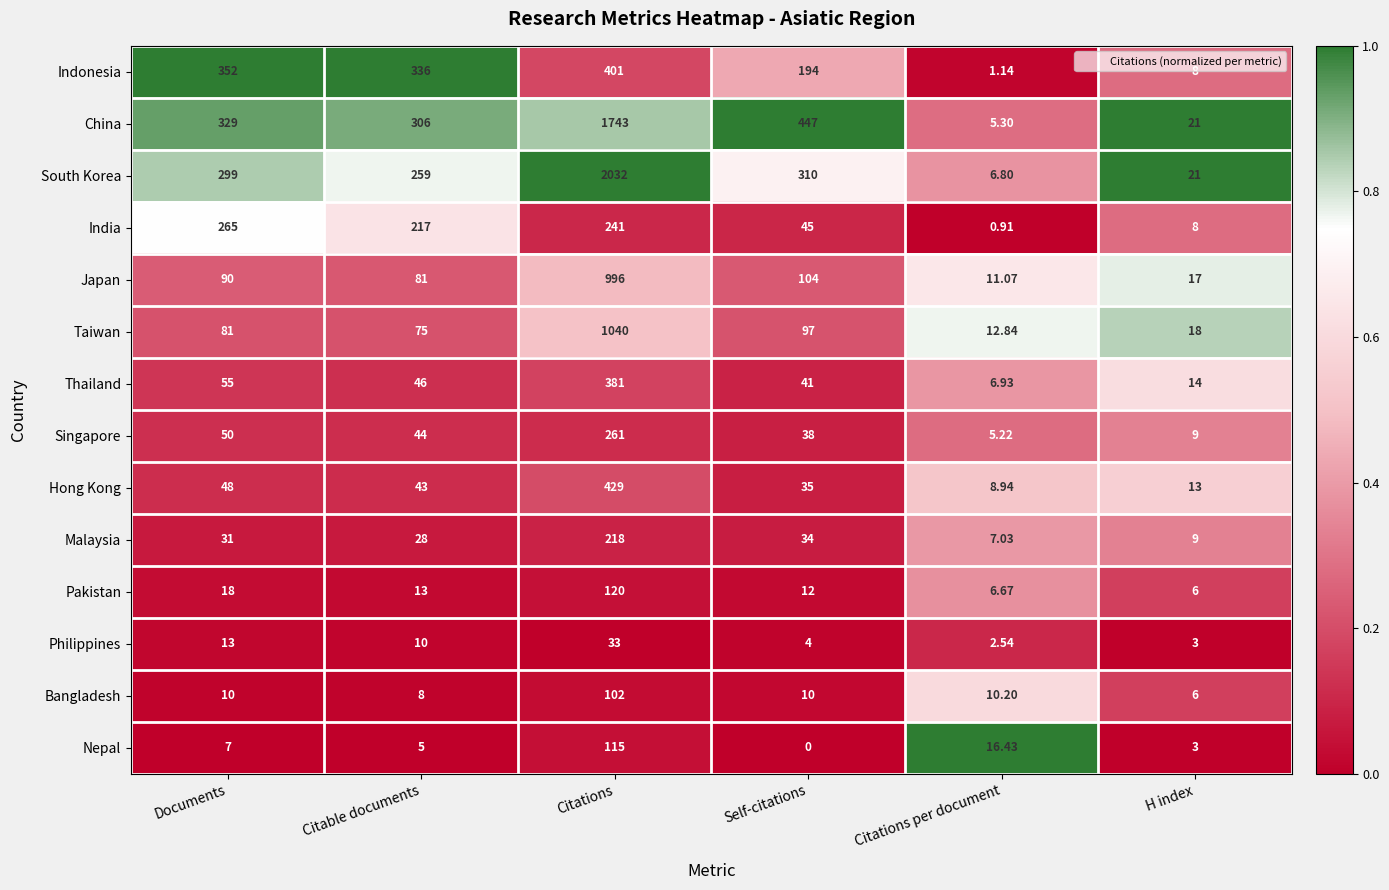

At how many categories does at least one series exceed 0?

6